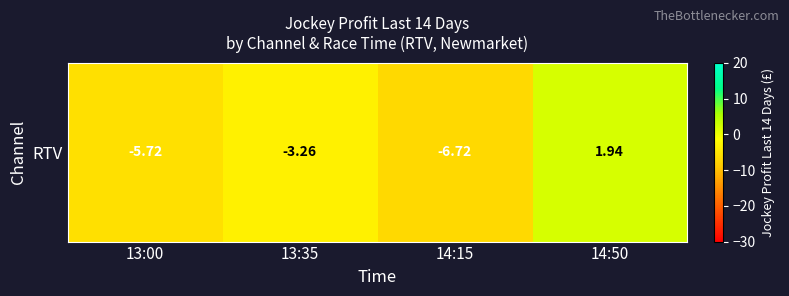

Reading left to right, transcribe all the data shown in this chart.

13:00=-5.7	13:35=-3.3	14:15=-6.7	14:50=1.9